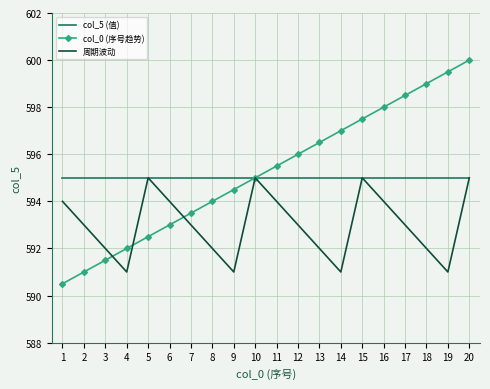

What is the approximate value of col_5 (值) at 7?

595.0